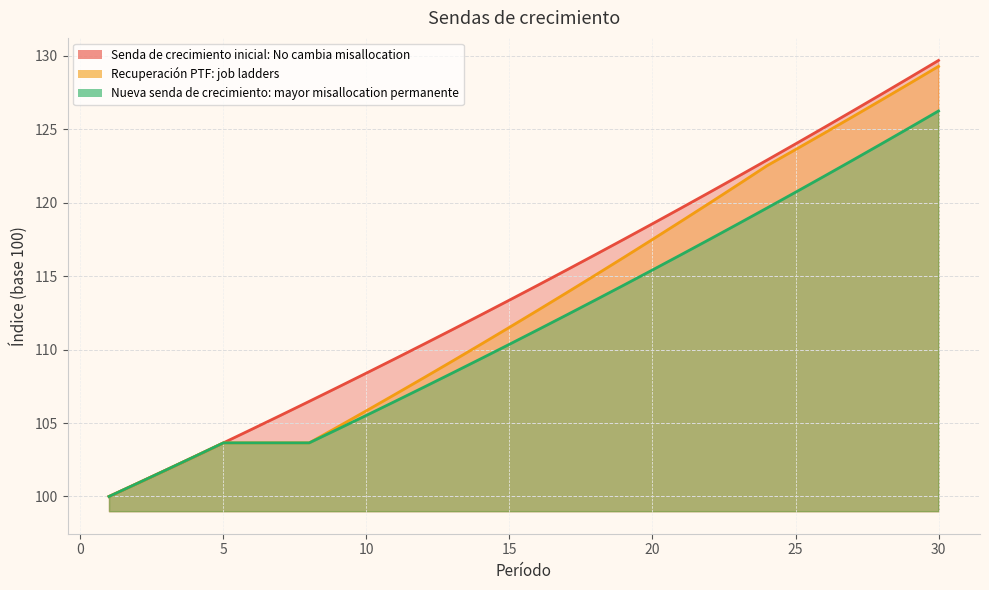

Reading left to right, list all the values displayed in this chart.

Senda de crecimiento inicial: No cambia misallocation: 100.0	100.9	101.8	102.7	103.6	104.6	105.5	106.5	107.4	108.4	109.4	110.4	111.4	112.4	113.4	114.4	115.4	116.5	117.5	118.6	119.6	120.7	121.8	122.9	124.0	125.1	126.2	127.4	128.5	129.7
Recuperación PTF: job ladders: 100.0	100.9	101.8	102.7	103.6	103.6	103.6	103.6	104.7	105.8	106.9	108.1	109.2	110.4	111.5	112.7	113.9	115.1	116.3	117.5	118.7	120.0	121.2	122.5	123.6	124.7	125.8	127.0	128.1	129.3
Nueva senda de crecimiento: mayor misallocation permanente: 100.0	100.9	101.8	102.7	103.6	103.6	103.6	103.6	104.6	105.5	106.5	107.4	108.4	109.4	110.4	111.4	112.4	113.4	114.4	115.4	116.5	117.5	118.6	119.6	120.7	121.8	122.9	124.0	125.1	126.2